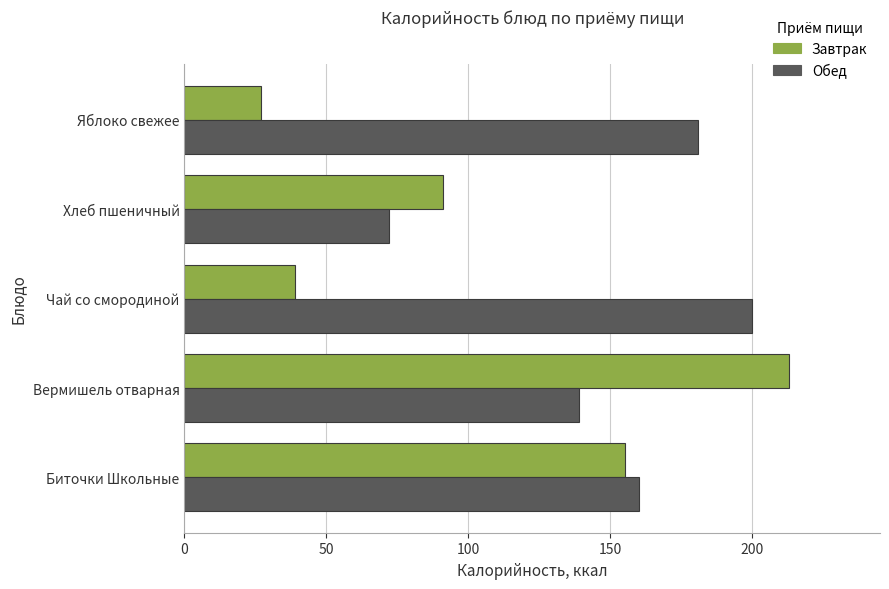

At Хлеб пшеничный, list the series in order from smallest to largest.

Обед, Завтрак